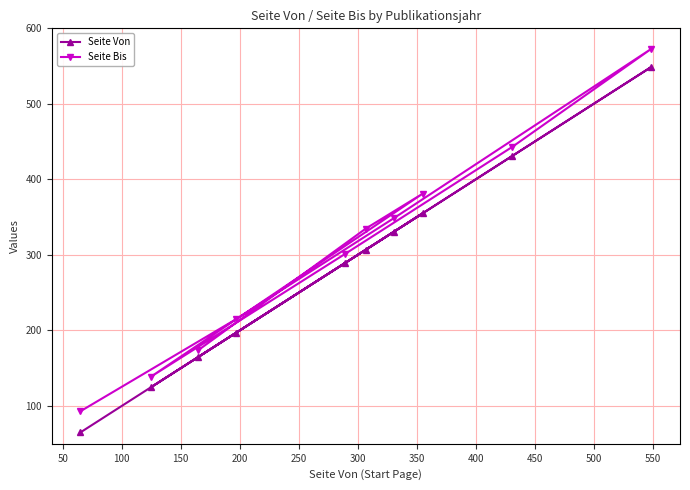

What is the difference between the maximum and minimum values in the Seite Bis series?

480